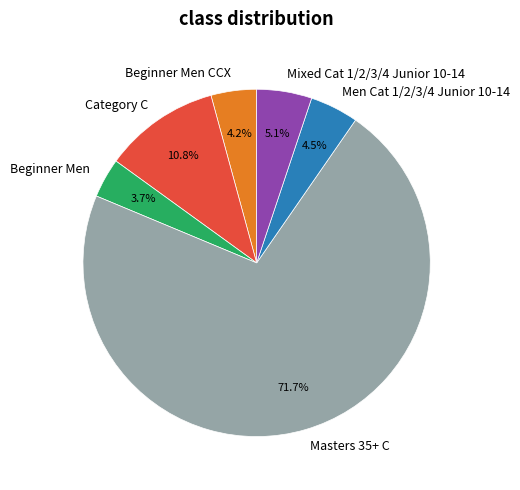

What percentage is NOT represented by Masters 35+ C?

28.3%